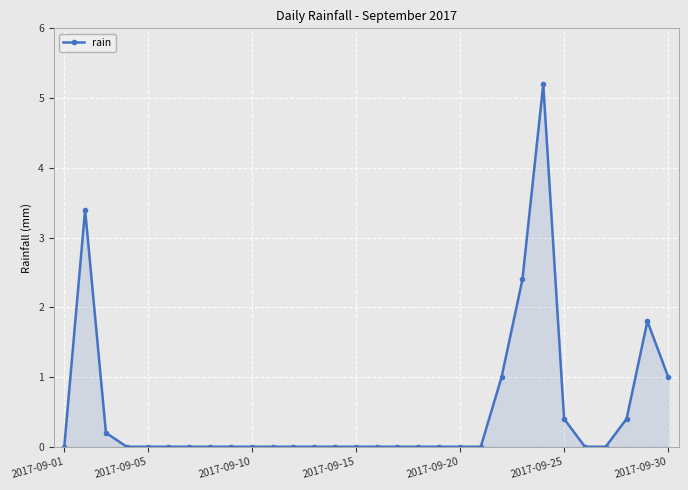

True or false: the data has more than 1 interior local peaks.

True